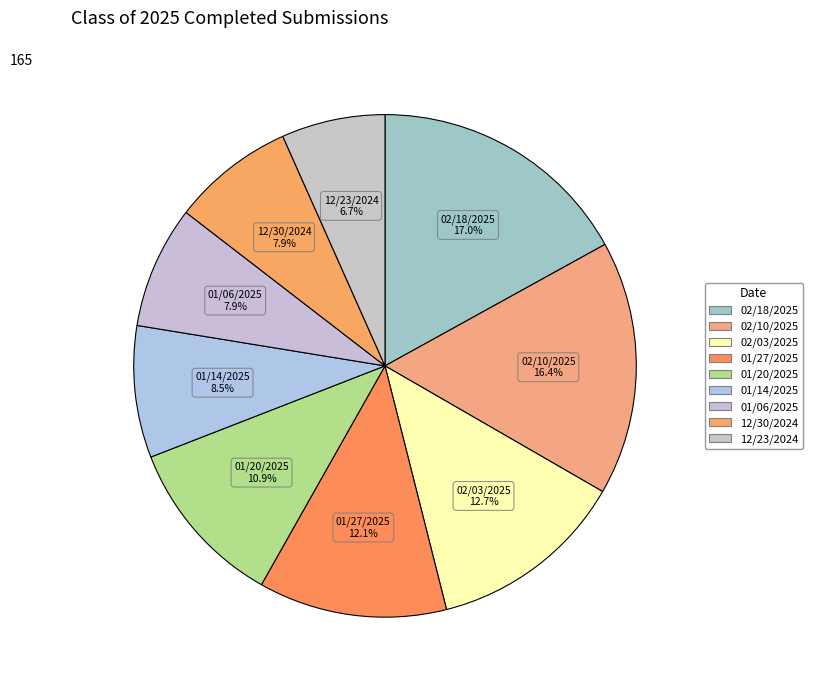

How many slices are in this pie chart?

9